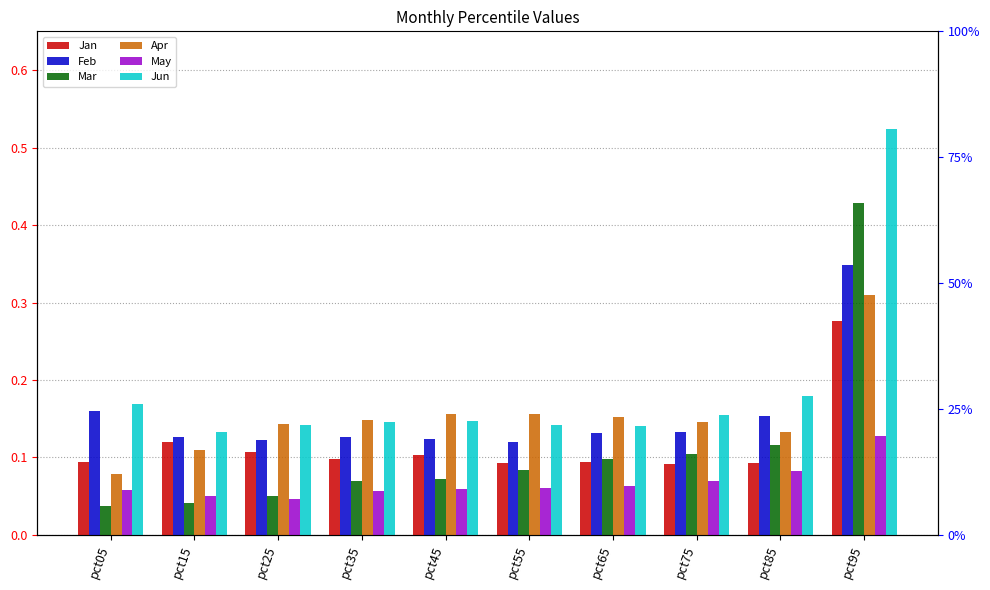

Rank the categories by Jun value from lowest to highest.

pct15, pct65, pct55, pct25, pct35, pct45, pct75, pct05, pct85, pct95